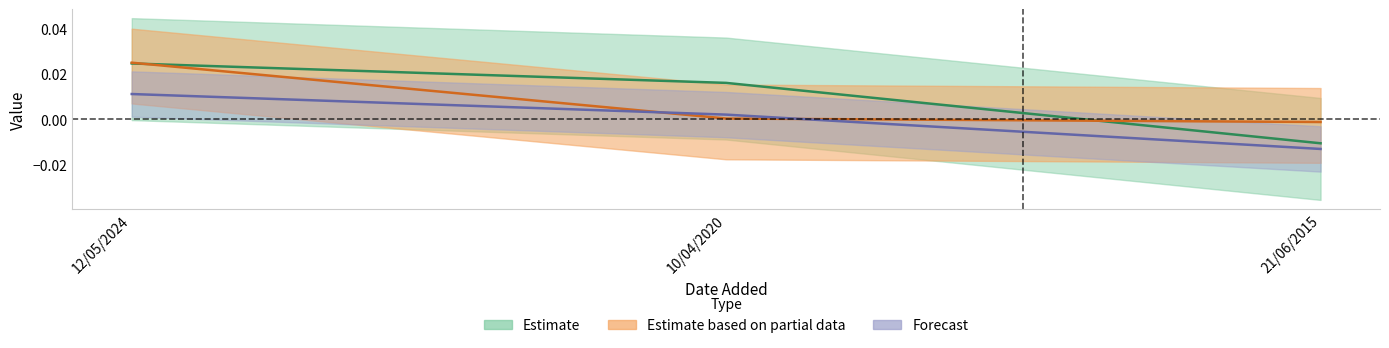

At which label does year reach its minimum?

21/06/2015